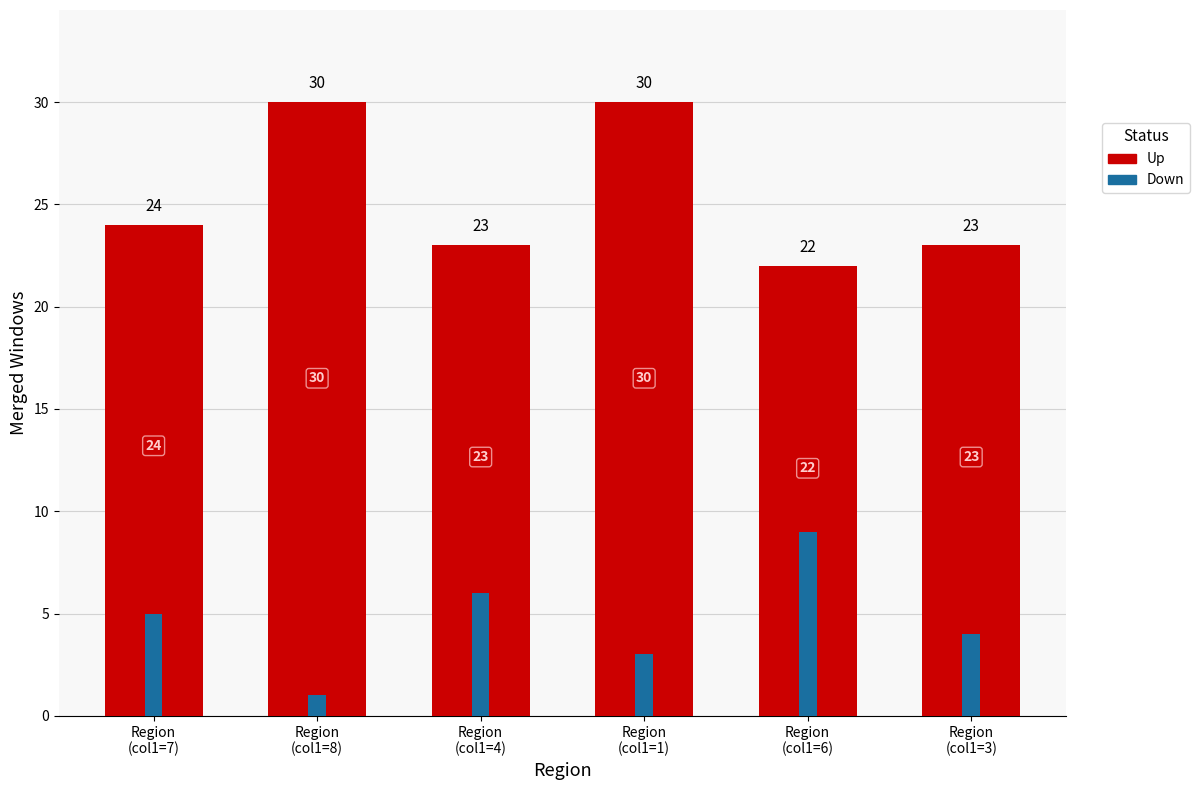

Which has a higher value, Region
(col1=6) or Region
(col1=4)?

Region
(col1=4)